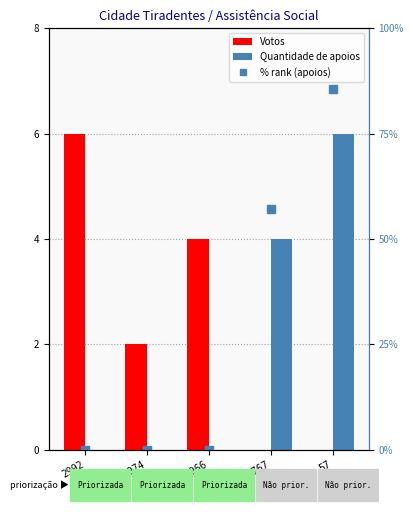

What is the value of the Votos bar at the 2nd from the left?

2.0